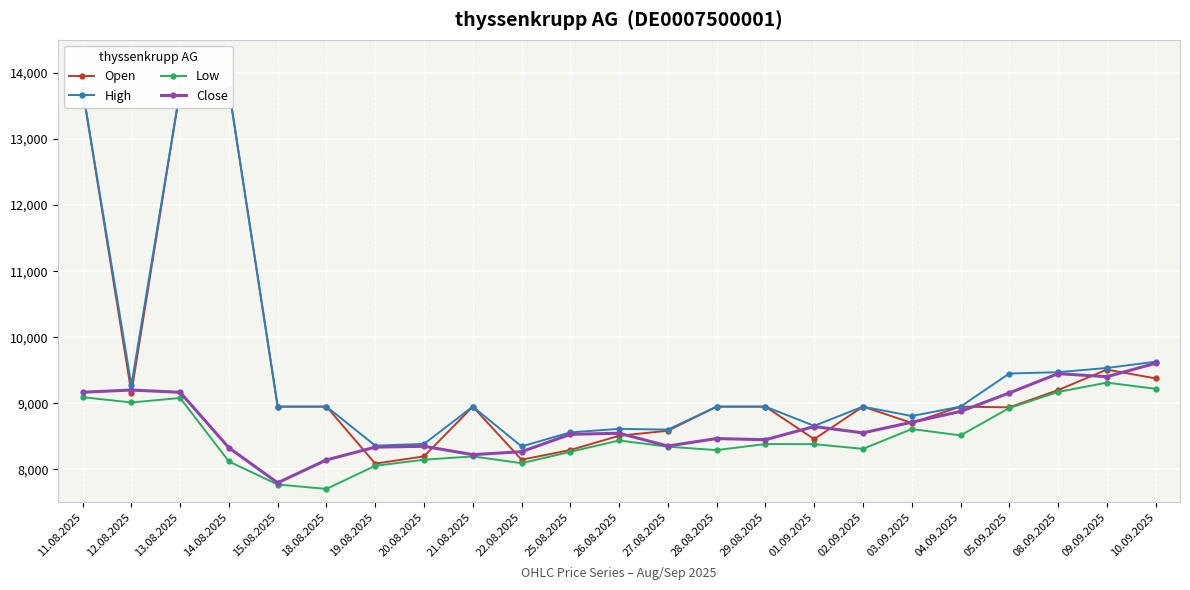

Is it true that Close equals 9168 at 11.08.2025?

True